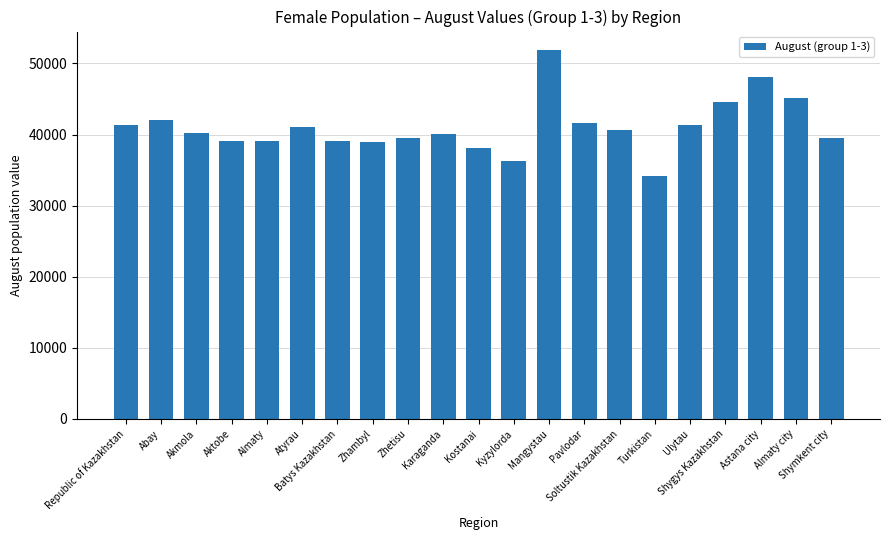

Is it true that the value at Kostanai is 14280?

False